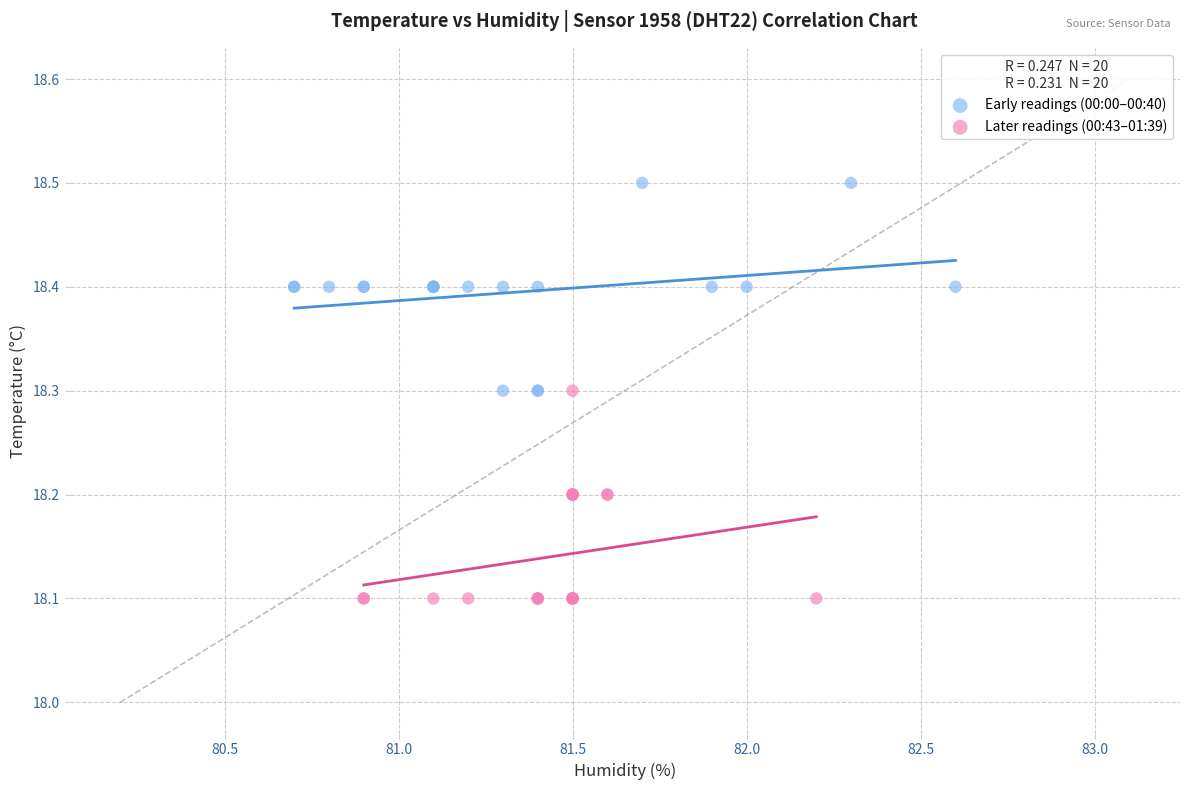

Which series contains the lowest Y value?

Later readings (00:43–01:39)